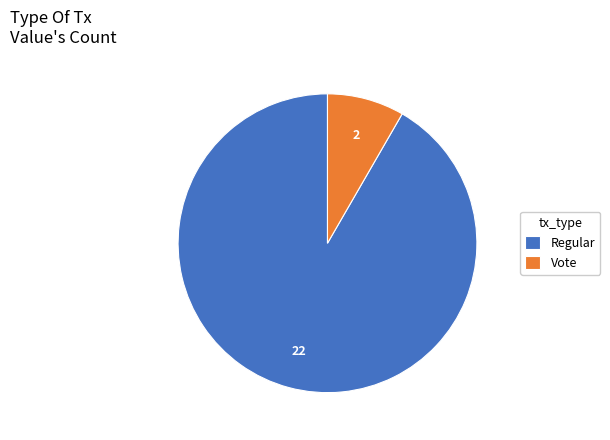

Rank the categories by value from highest to lowest.

Regular, Vote